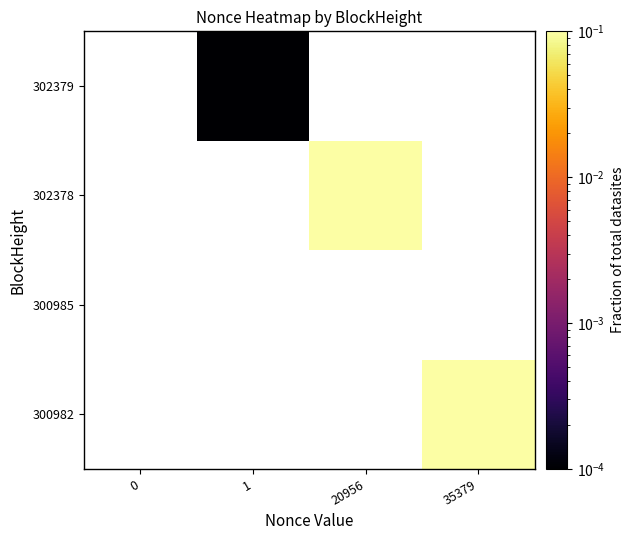

What is the maximum value shown in the chart?

0.1